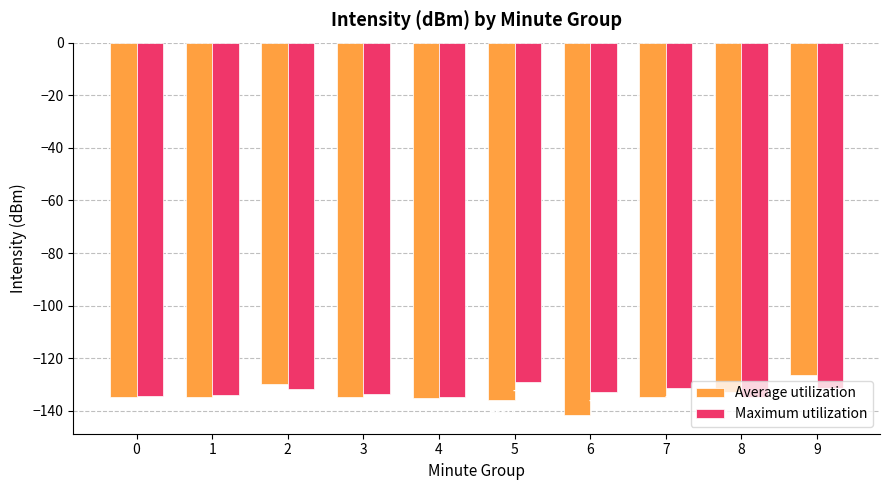

What is the difference between the highest and lowest values at 7?

3.4